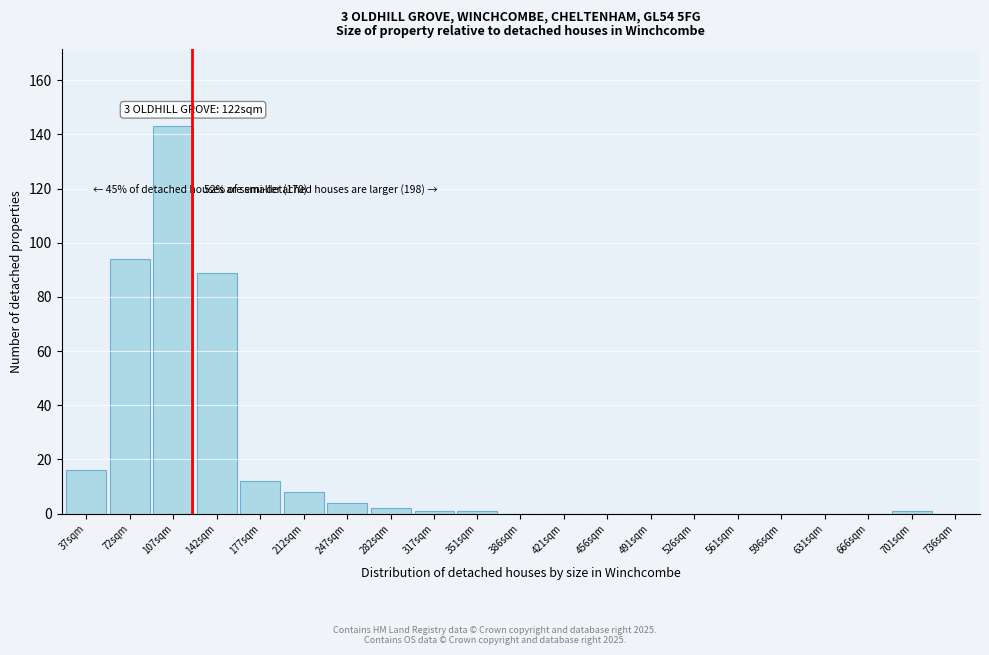

Reading right to left, extract all data points from this chart.

701sqm=1	666sqm=0	631sqm=0	596sqm=0	561sqm=0	526sqm=0	491sqm=0	456sqm=0	421sqm=0	386sqm=0	351sqm=1	317sqm=1	282sqm=2	247sqm=4	212sqm=8	177sqm=12	142sqm=89	107sqm=143	72sqm=94	37sqm=16